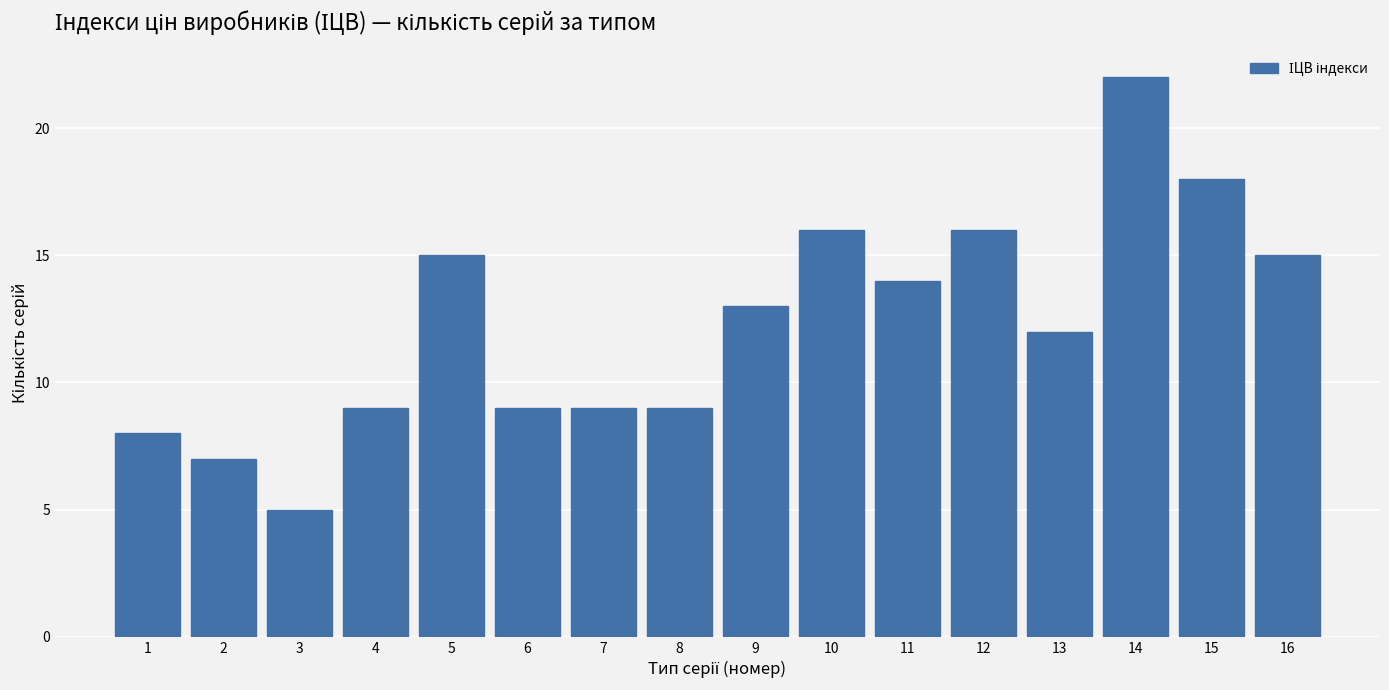

How many bars are there in total?

16